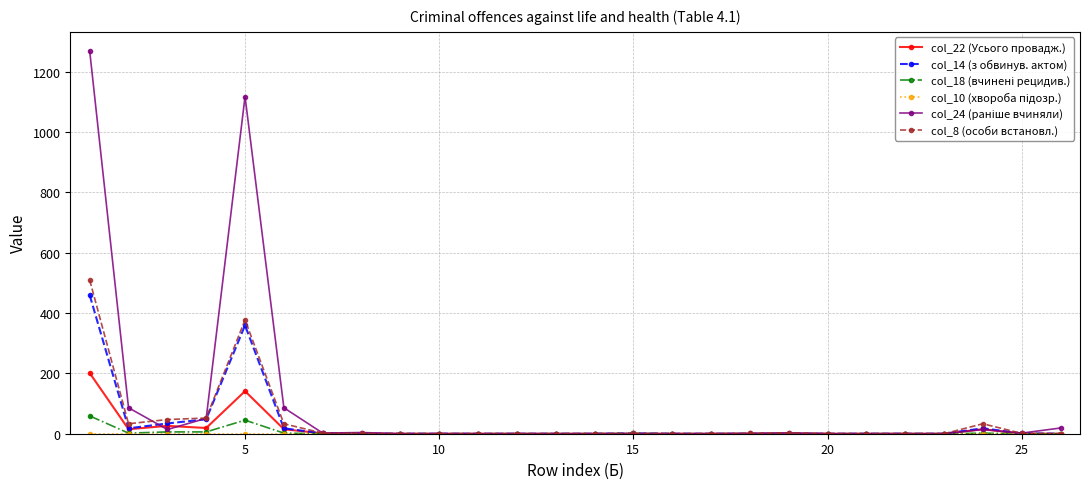

True or false: col_8 (особи встановл.) has more than 2 interior local peaks.

True